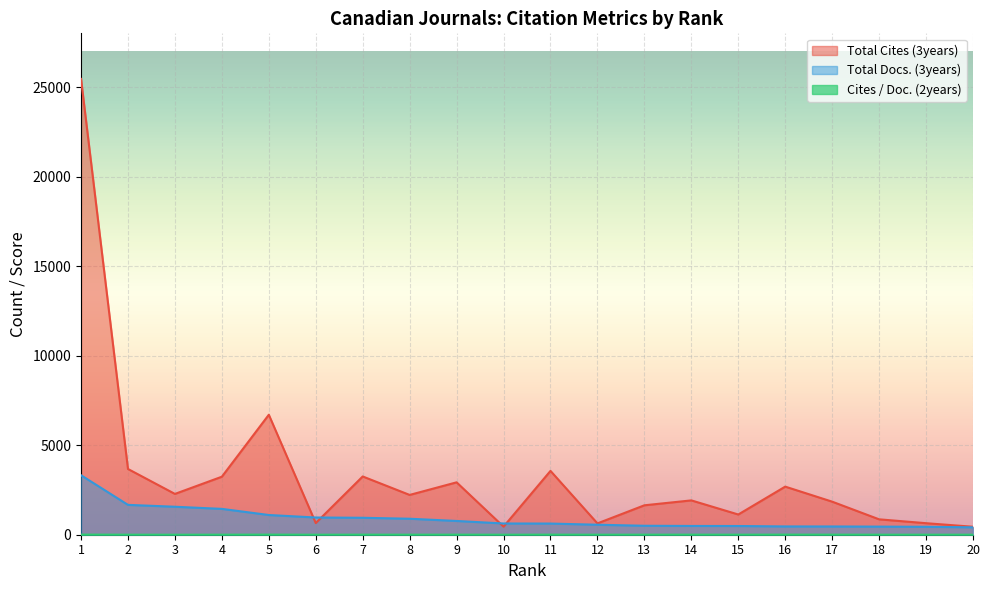

At which label does Total Docs. (3years) reach its peak?

1